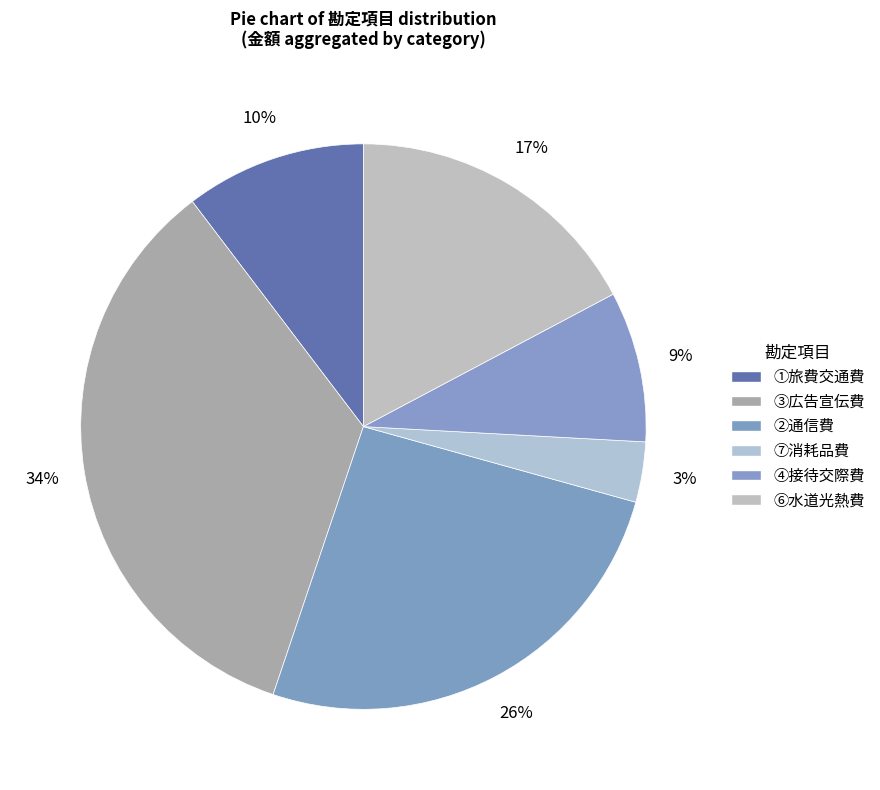

How many slices are in this pie chart?

6